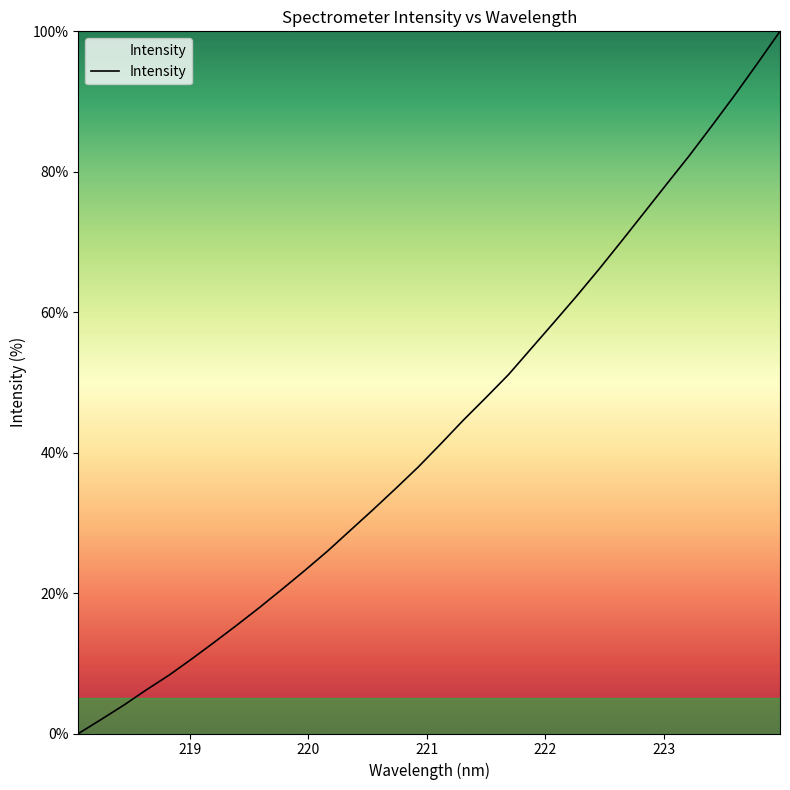

What is the difference between the maximum and minimum values?

100.0